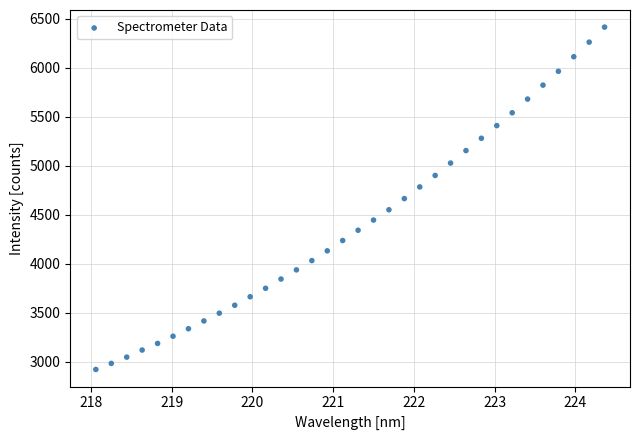

What is the range of Y values (max minus min)?

3493.8